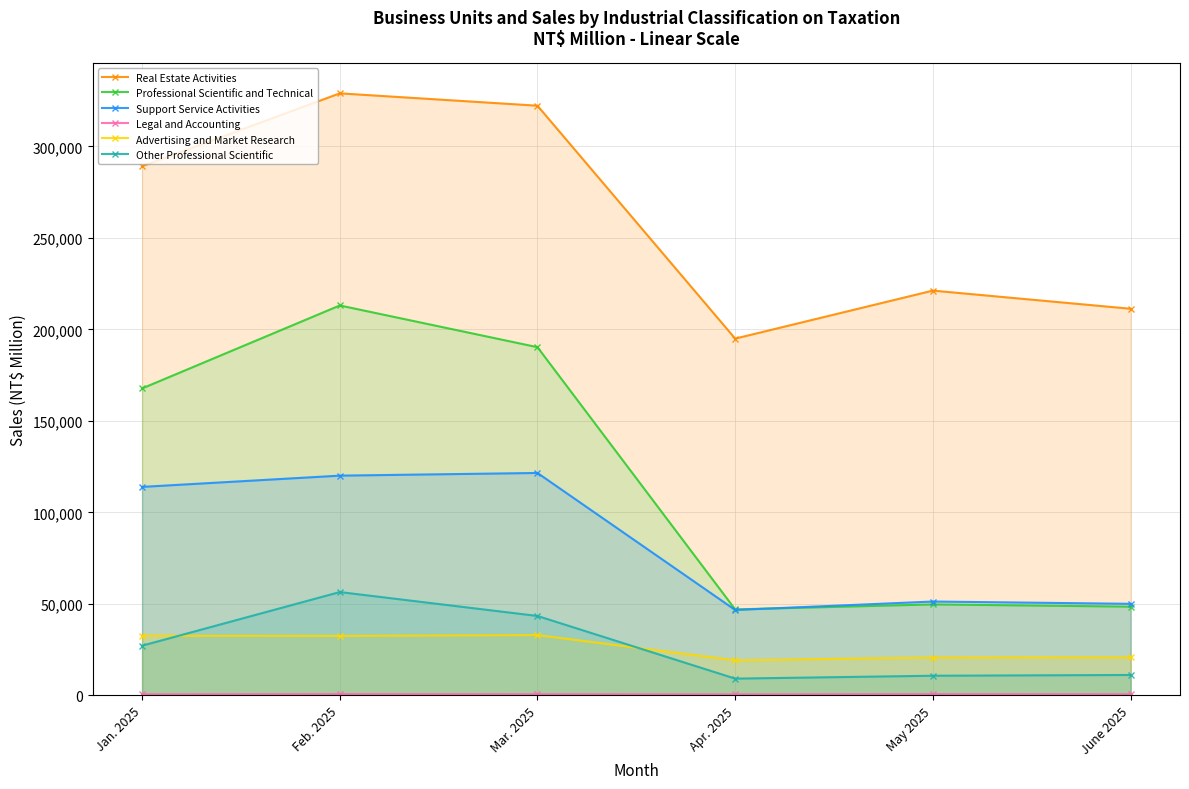

What is the difference between the maximum and minimum values in the Professional Scientific and Technical series?

166072